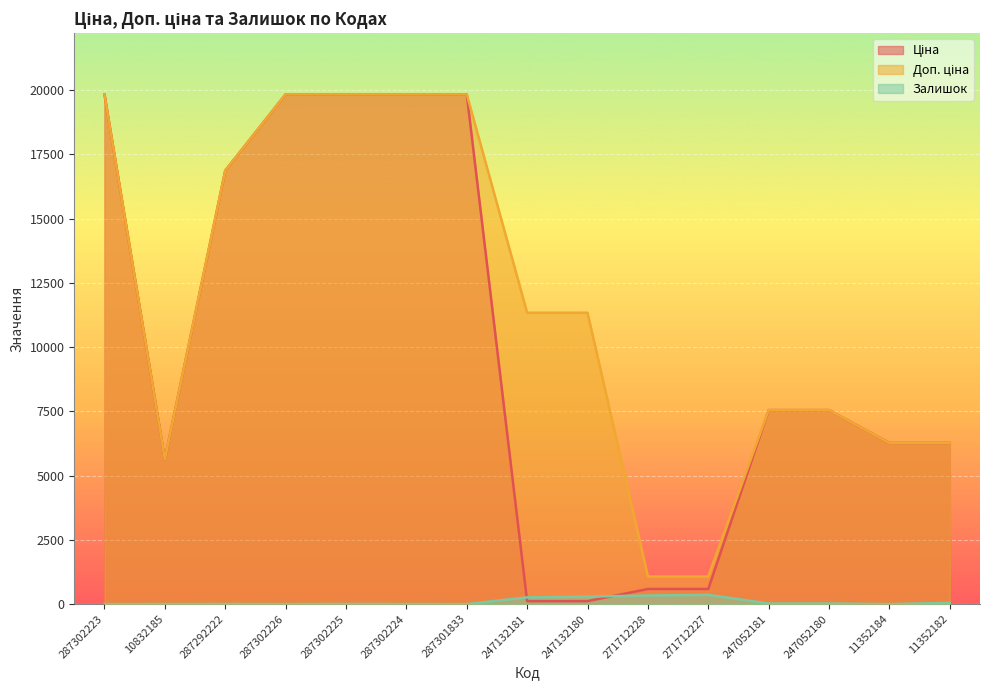

Is the value of Ціна at 247132180 greater than the value of Доп. ціна at 287301833?

No